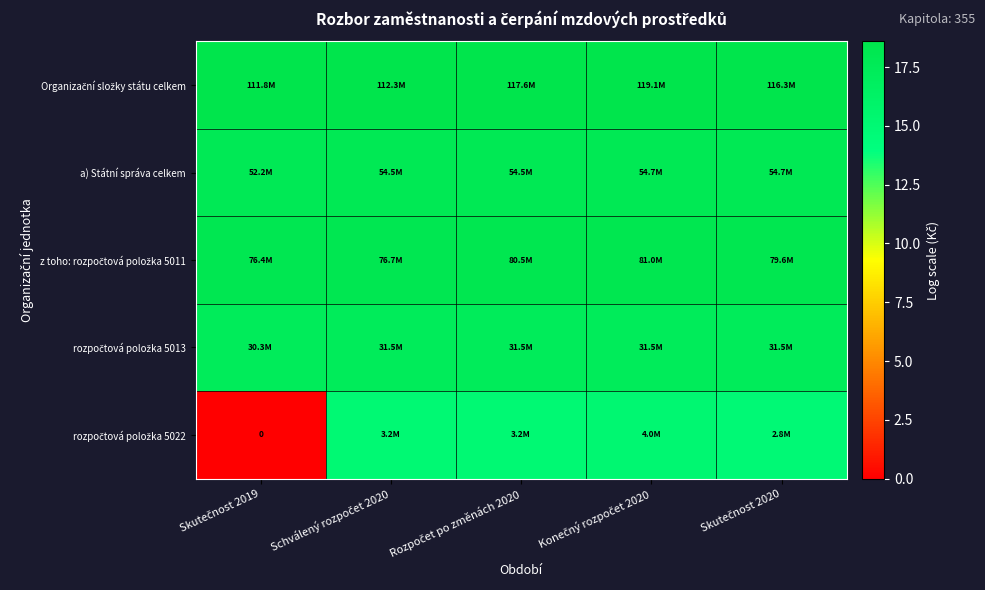

Is it true that Organizační složky státu celkem equals 18.5 at Schválený rozpočet 2020?

True